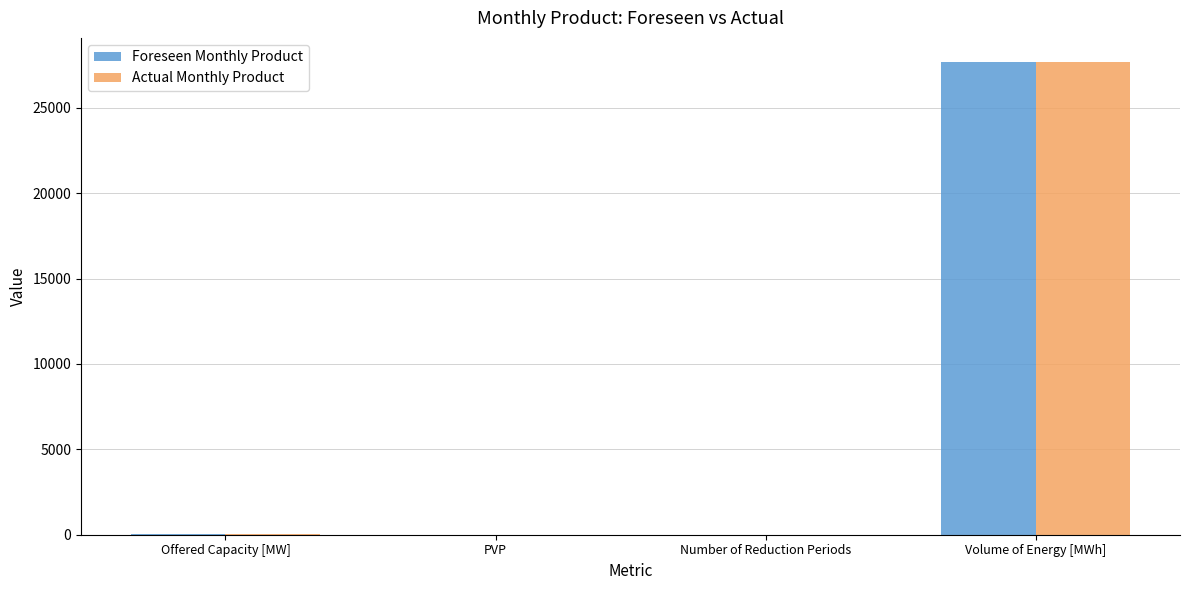

Which category has the highest value in the Actual Monthly Product series?

Volume of Energy [MWh]